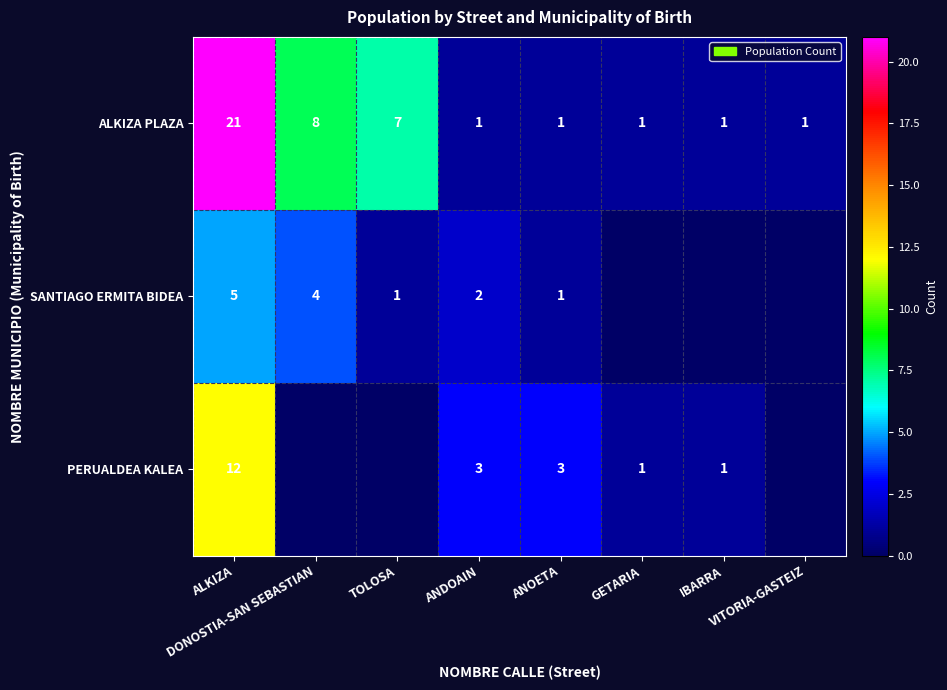

Between TOLOSA and ANOETA, which series saw the biggest shift?

ALKIZA PLAZA